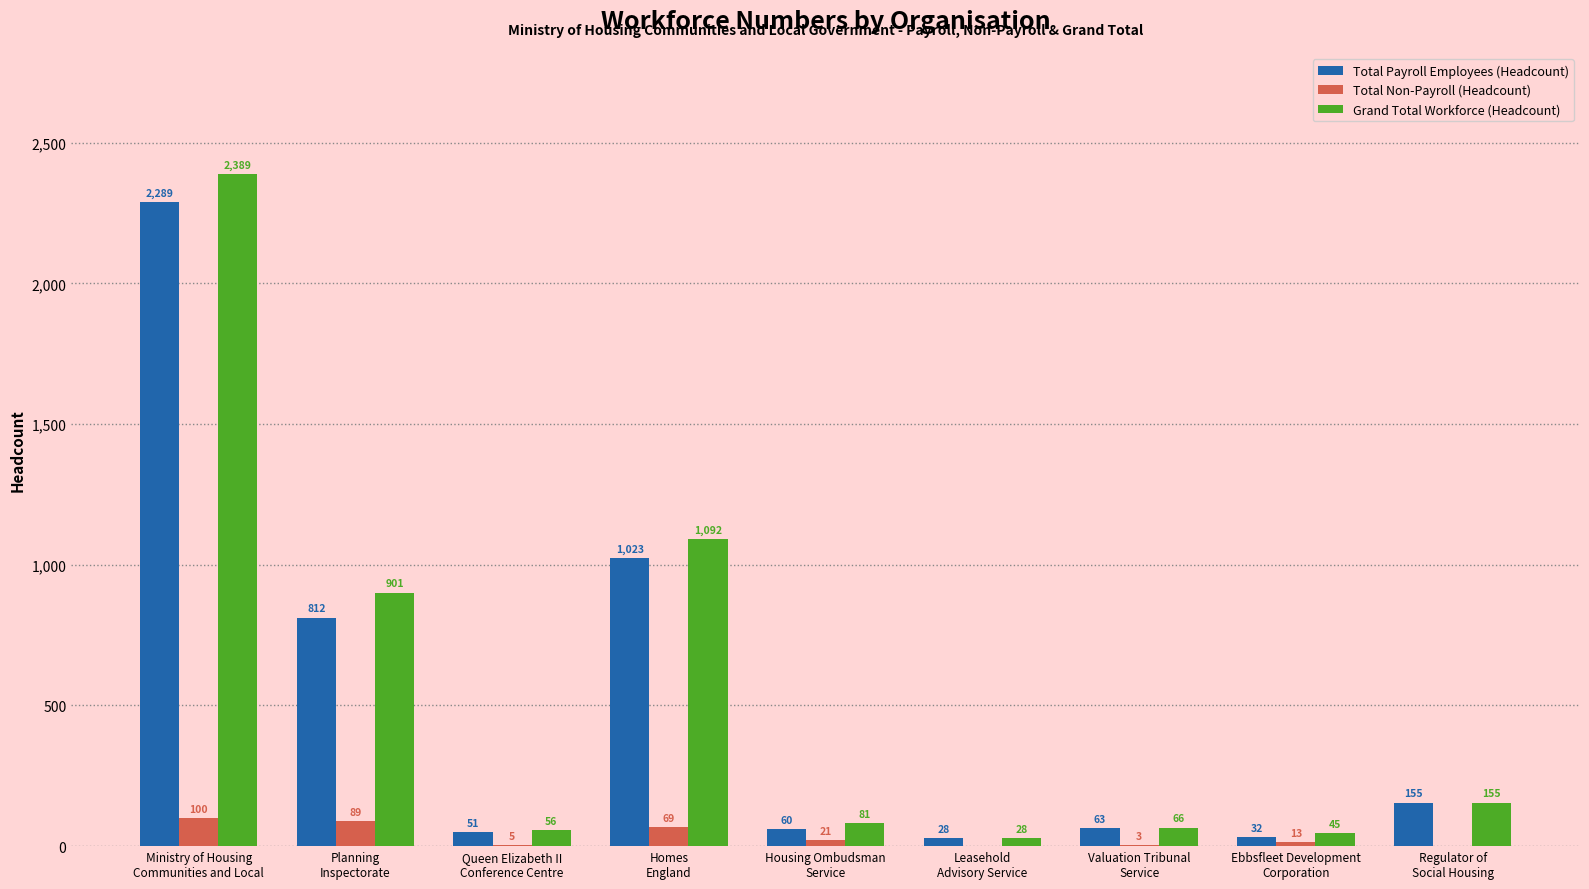

What is the sum of all Grand Total Workforce (Headcount) values?

4813